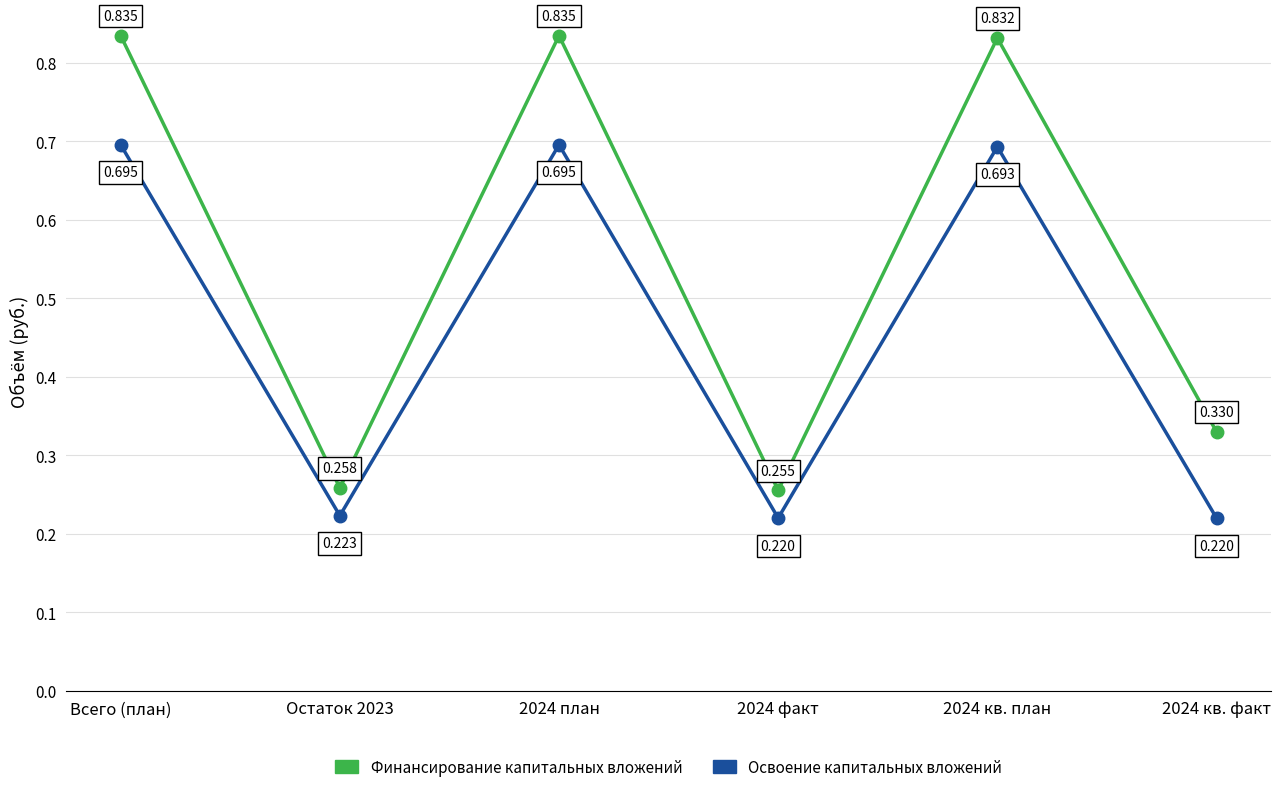

What is the difference between the highest and lowest values at 2024 план?

0.1